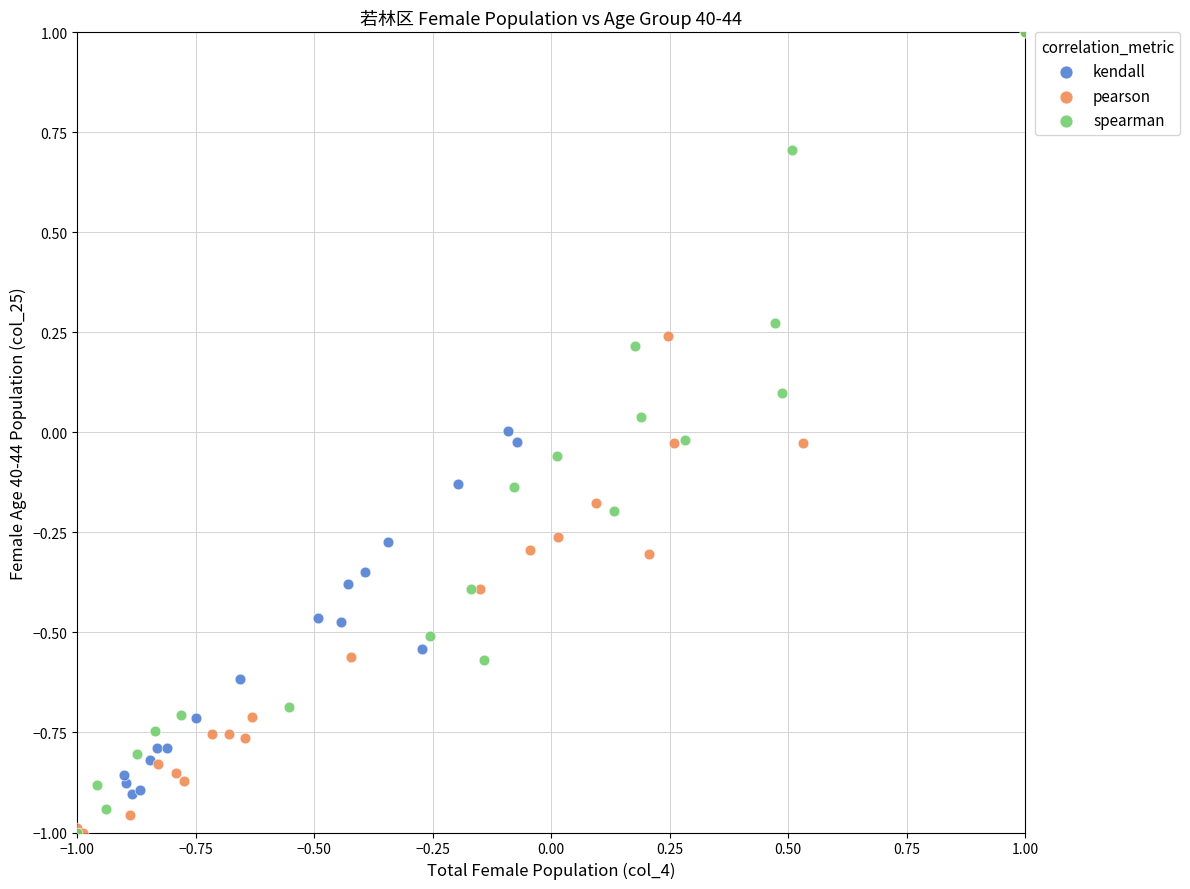

What are all the series names shown in the legend?

kendall, pearson, spearman